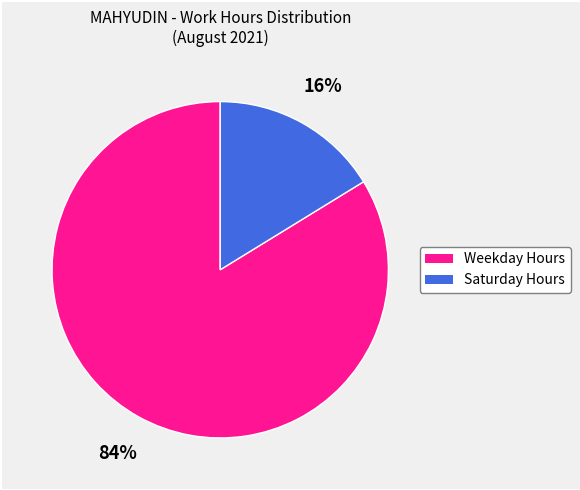

Is there any slice that represents more than half of the pie?

Yes